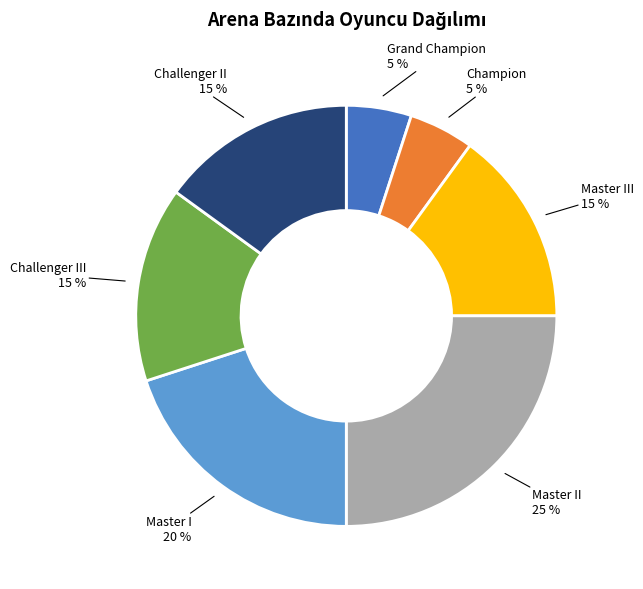

To the nearest percent, what is the difference between the largest and smallest slice percentages?

20%